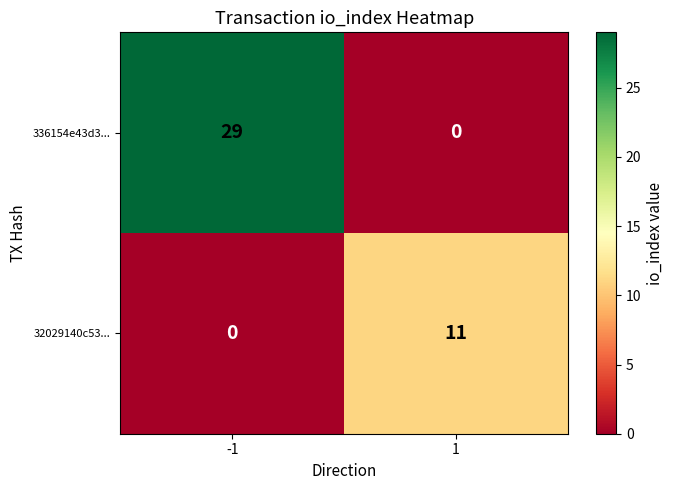

What is the difference between the 32029140c53... values at -1 and 1?

11